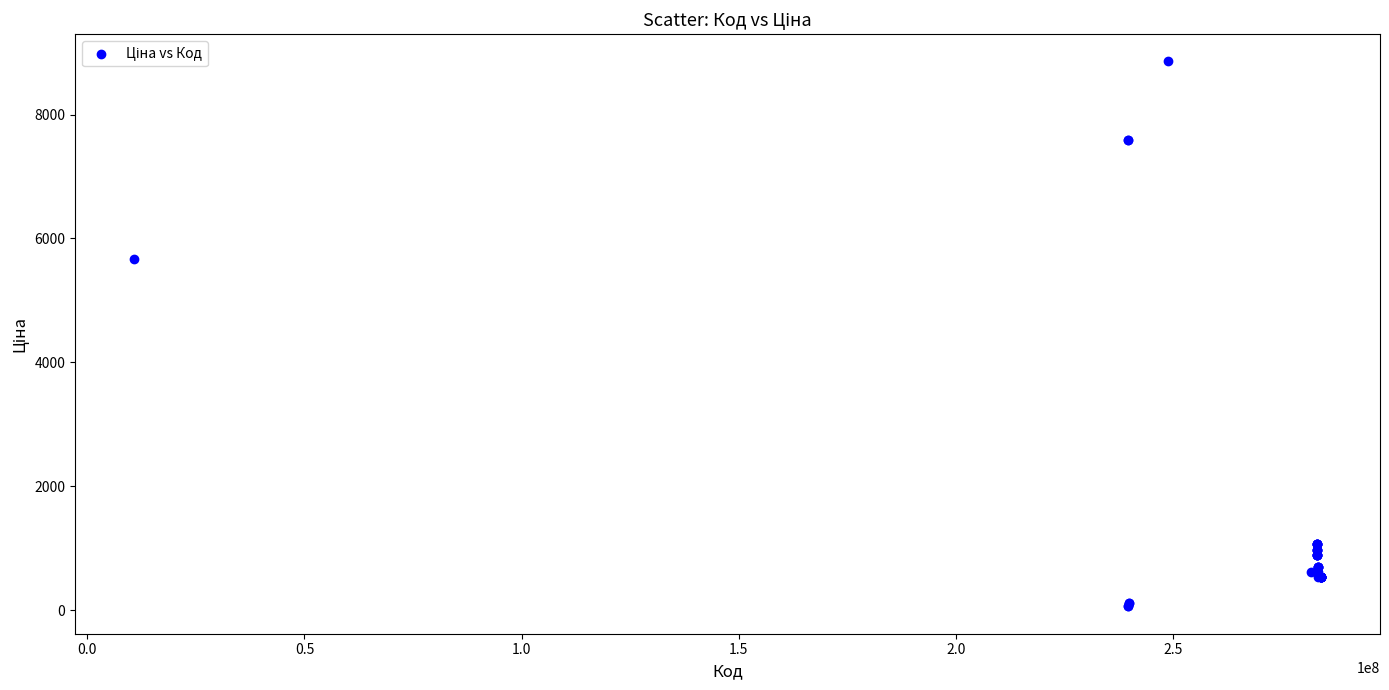

What Y value in the scatter plot is closest to 4456?

5673.8